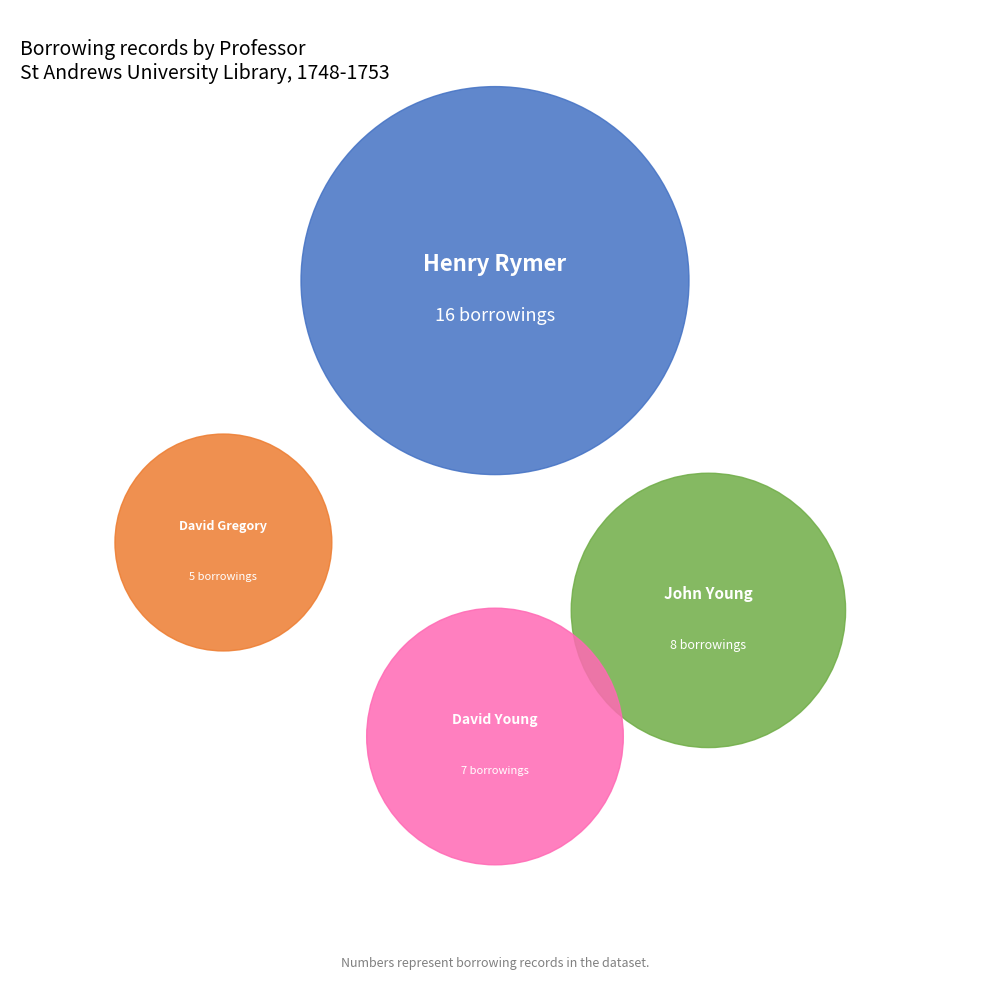

To the nearest percent, what portion does David Young represent?

19%